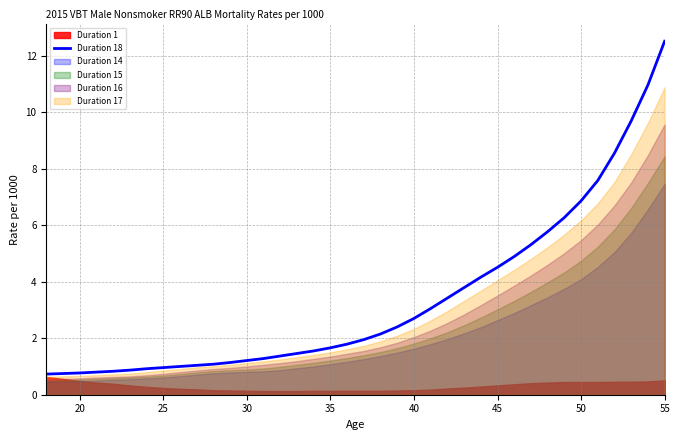

What is the difference between the maximum and minimum values?

11.8